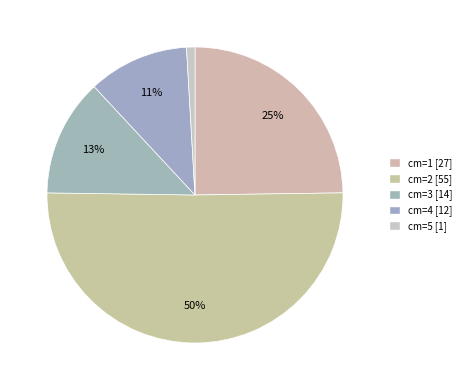

What is the largest slice in the pie chart?

2